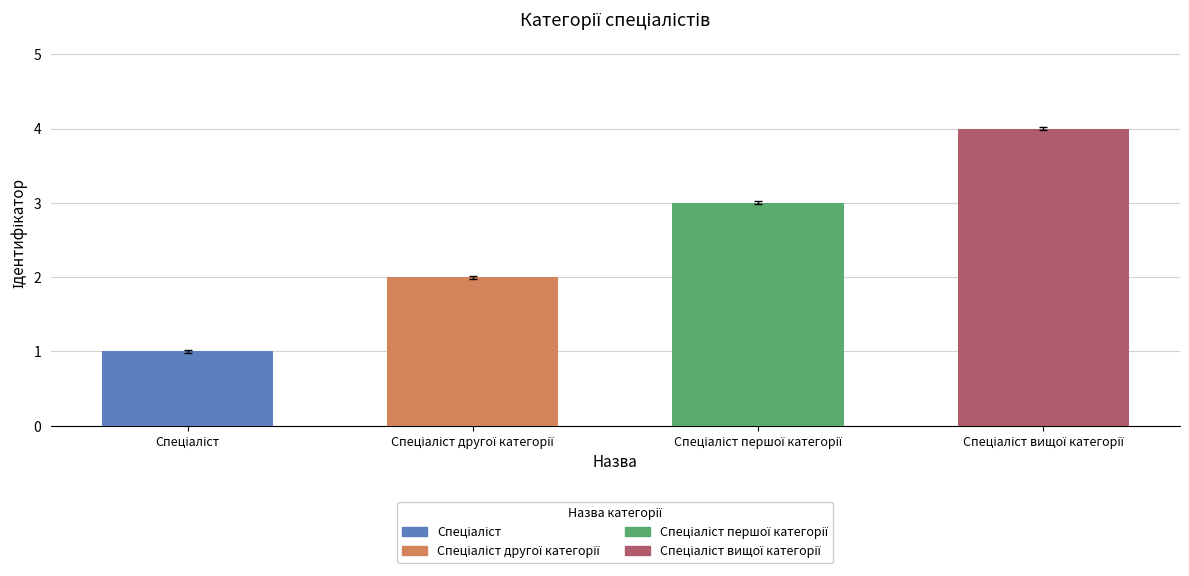

What is the sum of all values?

10